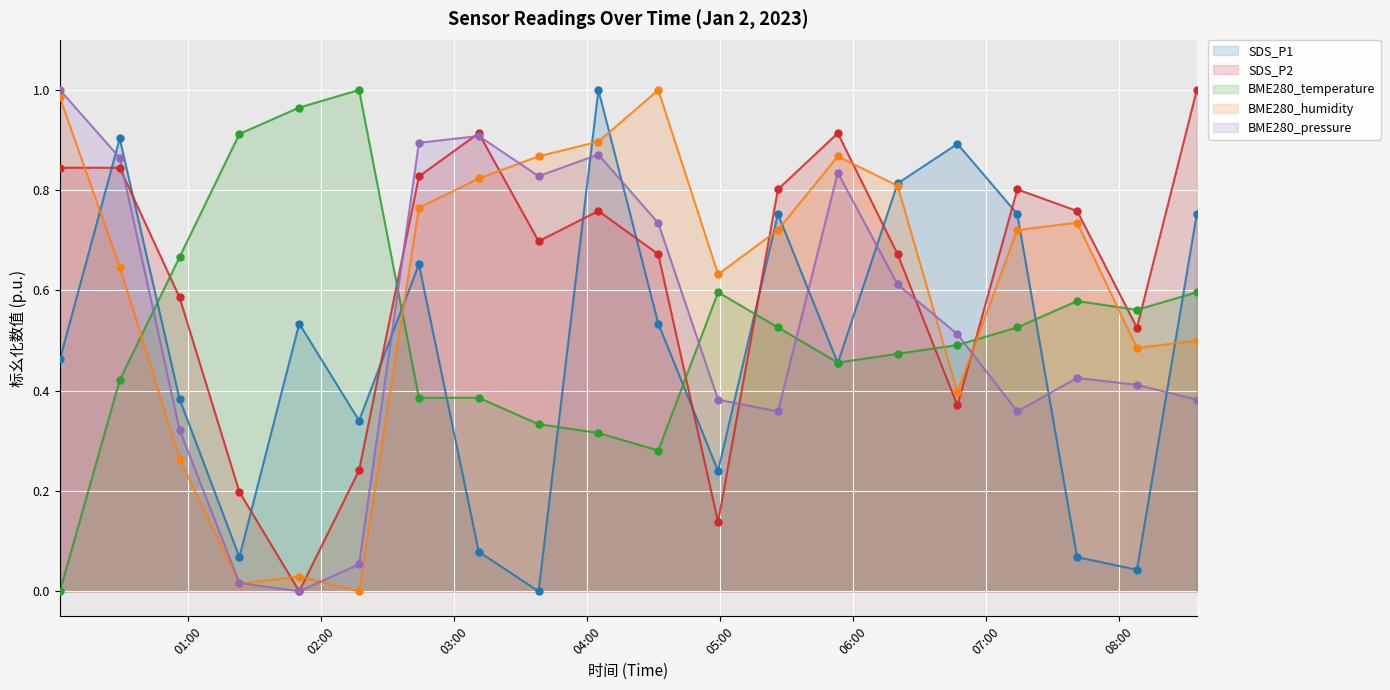

At how many categories does at least one series exceed 0?

20